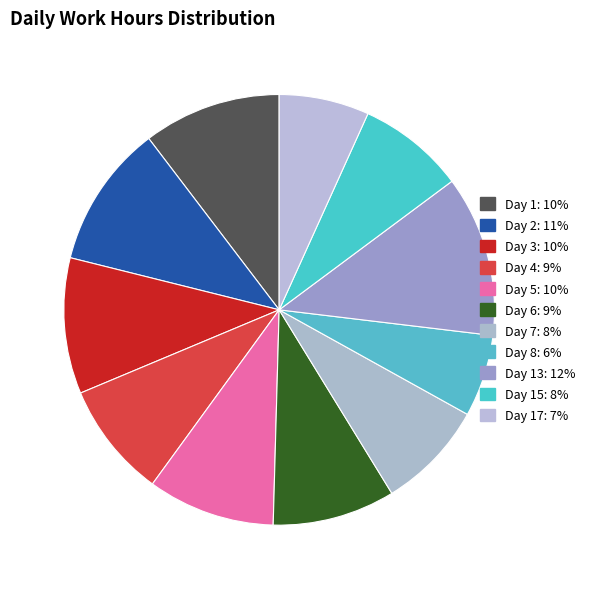

Is there any slice that represents more than half of the pie?

No